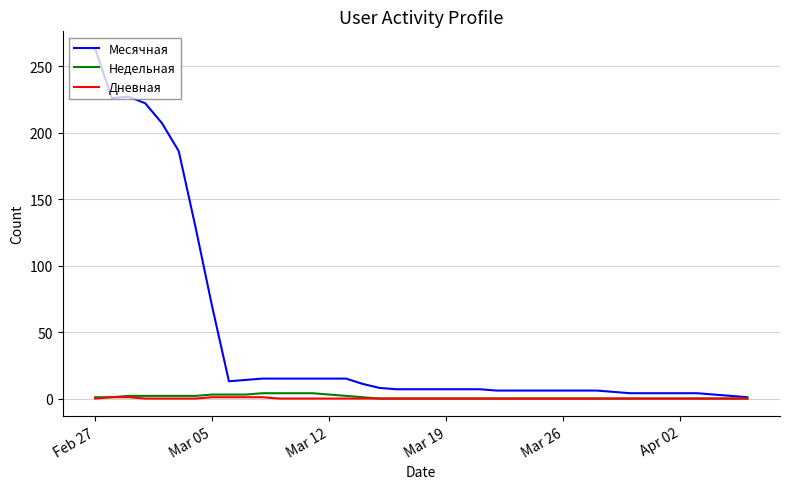

Which series has the largest range (max minus min)?

Месячная